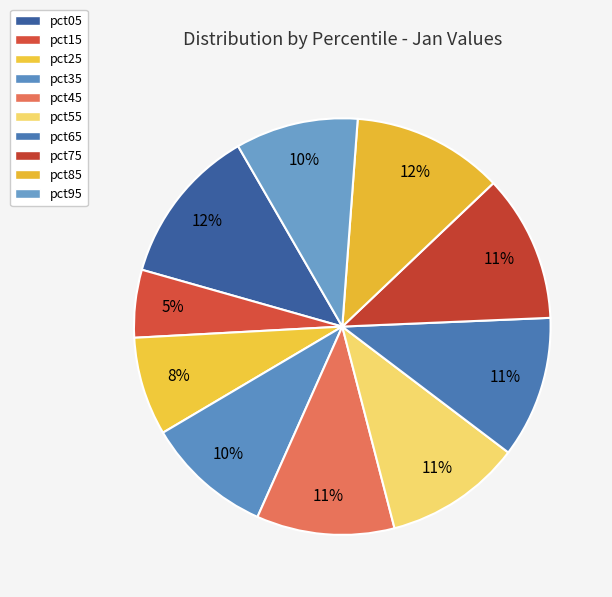

Which has a higher value, pct05 or pct85?

pct05